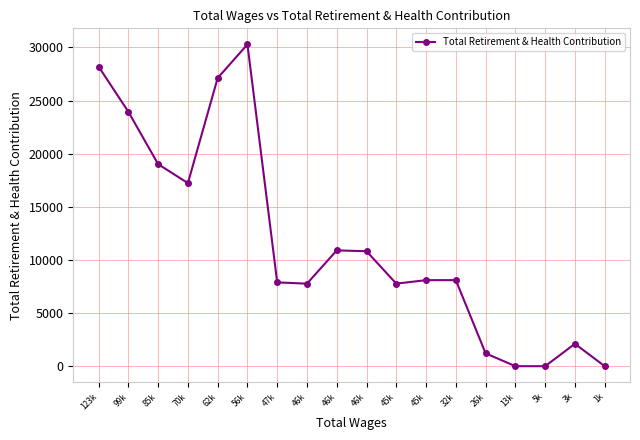

What is the label of the 14th point from the right?

62k